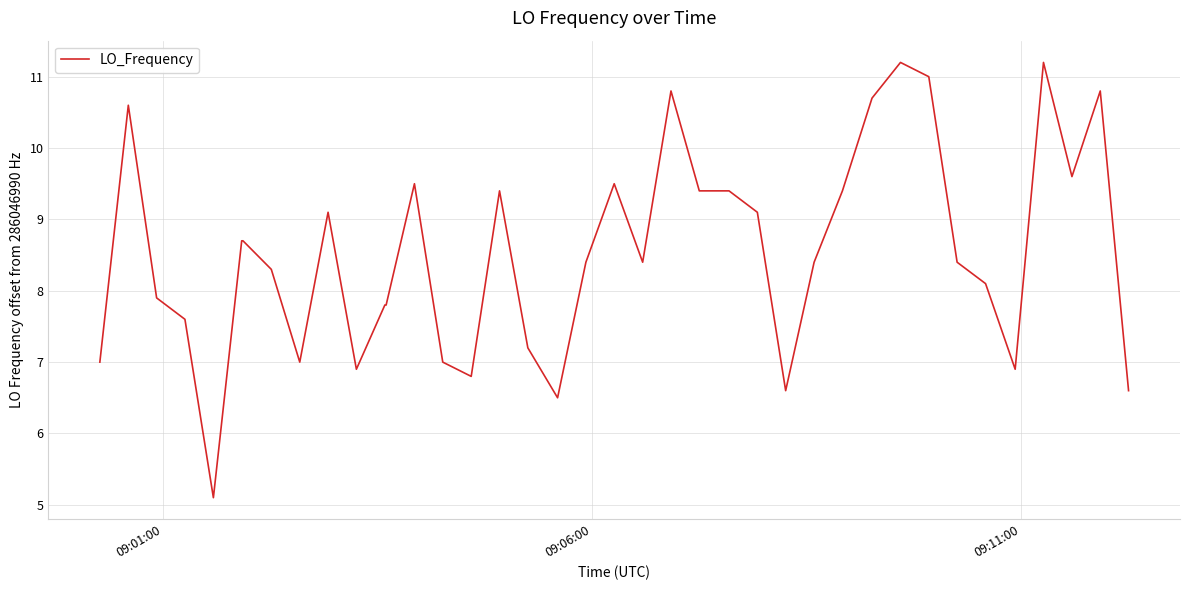

What is the difference between the maximum and minimum values?

6.1